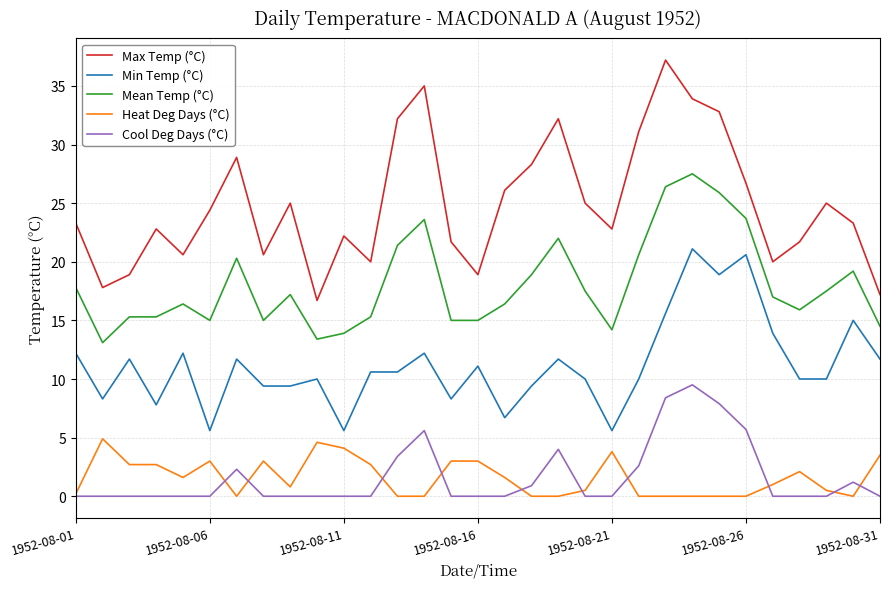

What is the difference between the maximum and second lowest values in the Min Temp (°C) series?

15.5